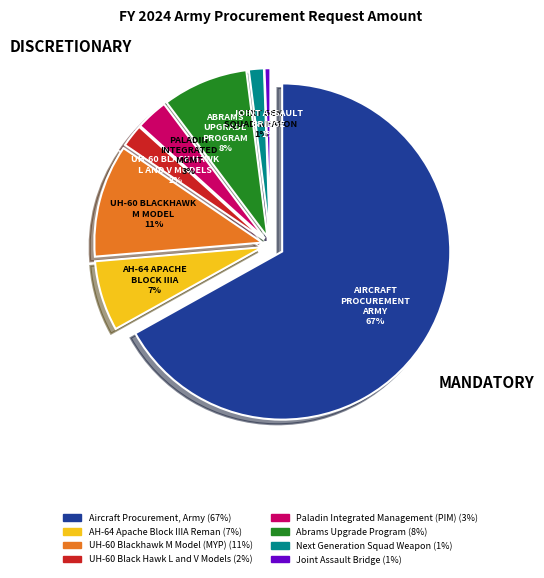

Is there any slice that represents more than half of the pie?

Yes